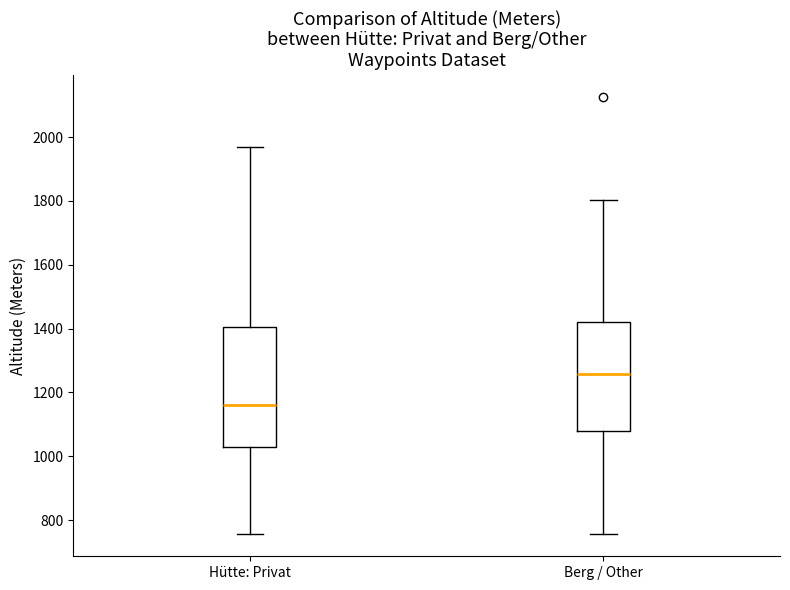

Reading left to right, transcribe this box plot: for each box, give where its median line is, the range the box spans, and where its two whiskers end, as read against the y-axis. The values are not printed on the chart, so give them approximately, as read against the axis.

Hütte: Privat: median 1160, box 1020 to 1400, whiskers 760 to 1980
Berg / Other: median 1260, box 1080 to 1420, whiskers 760 to 1800